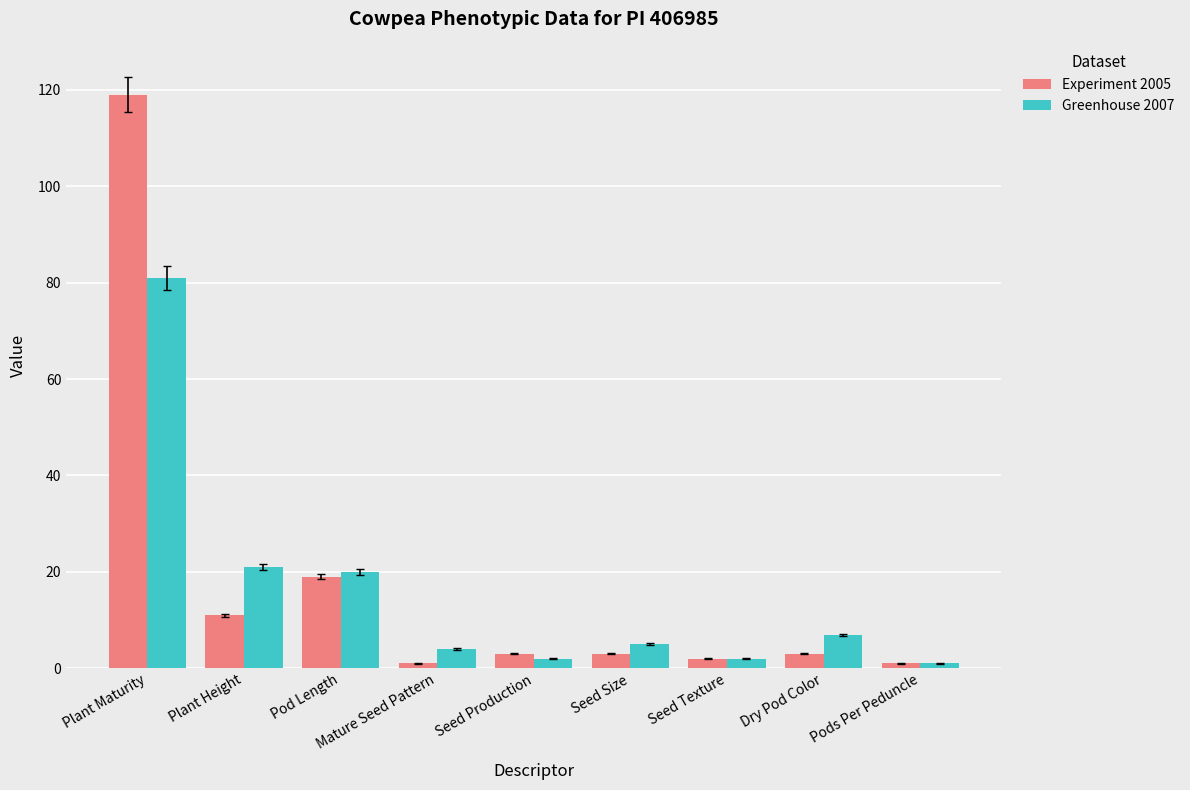

At how many categories does at least one series exceed 73?

1